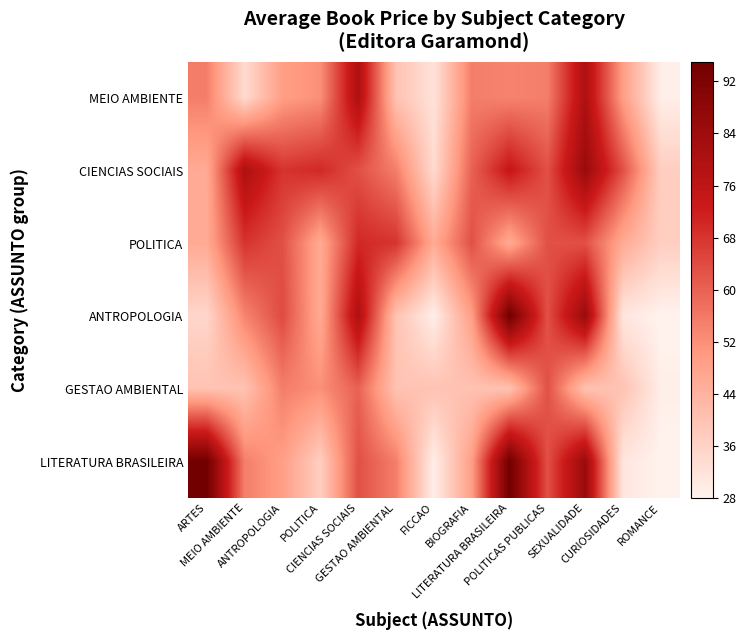

At which category does the chart reach its minimum across all series?

ROMANCE